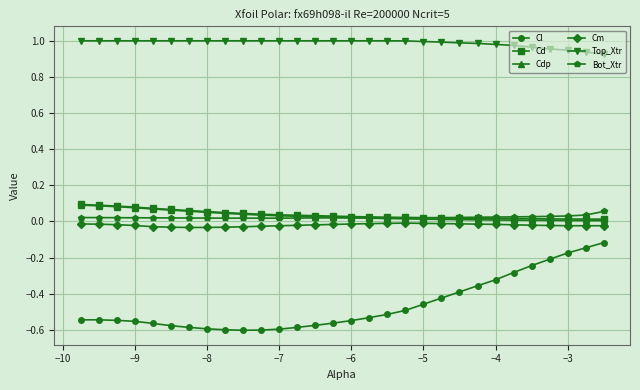

How many times do Bot_Xtr and Cd cross each other?

1